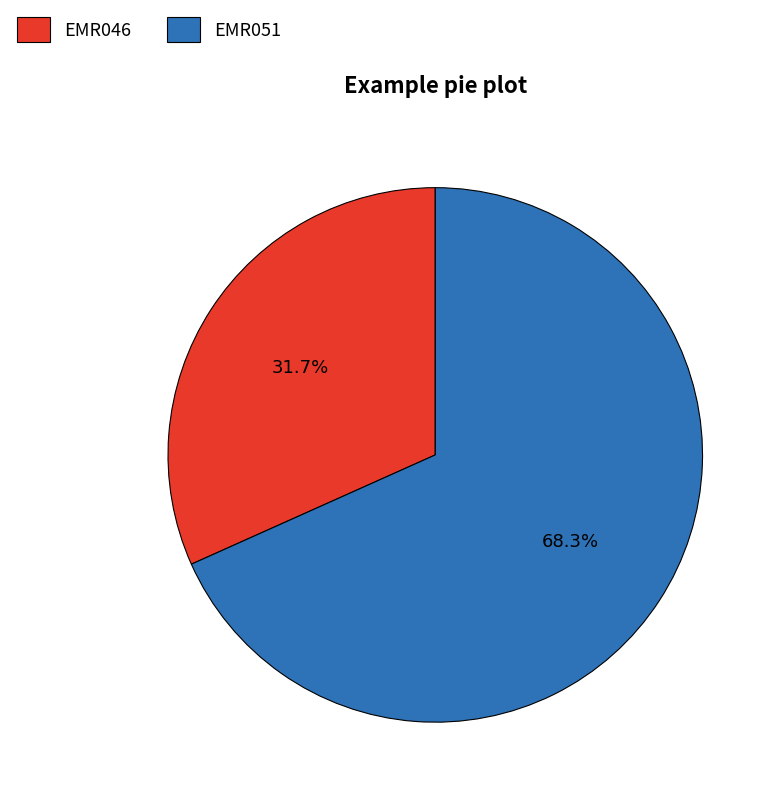

The EMR046 slice represents 32% of the pie. True or false?

True